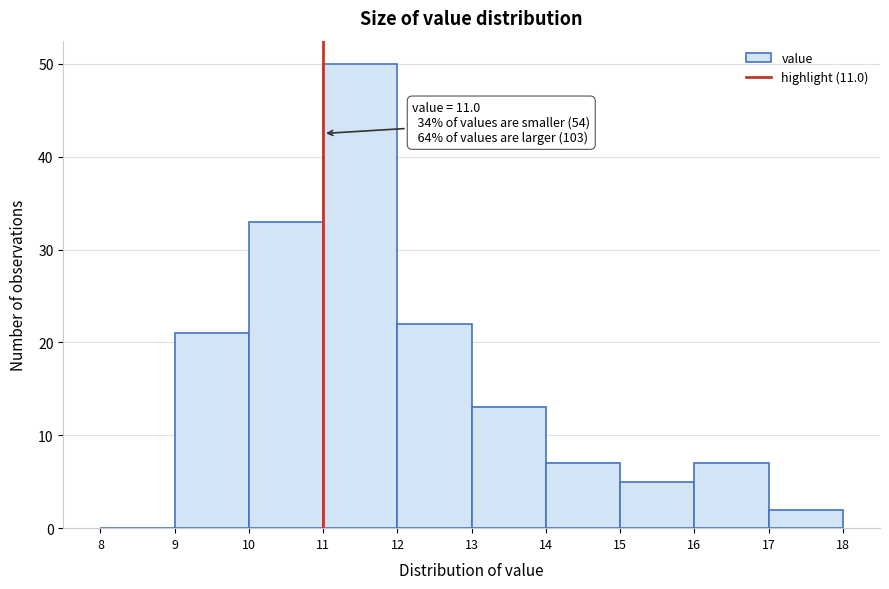

Over which range of the x-axis is the bar tallest?

11 to 12